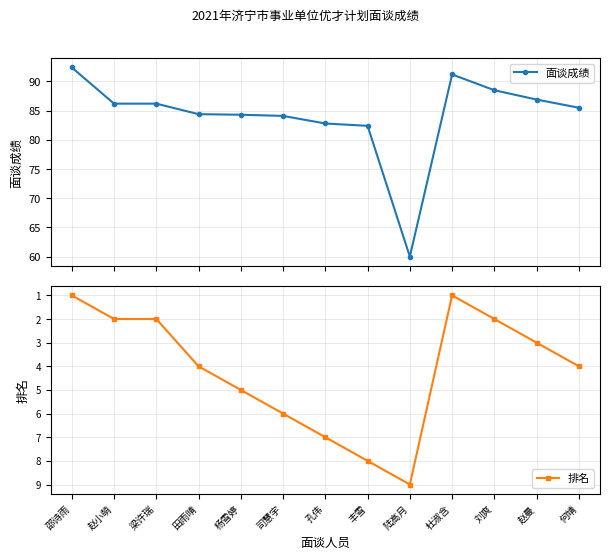

What is the label of the 6th point from the right?

丰雪